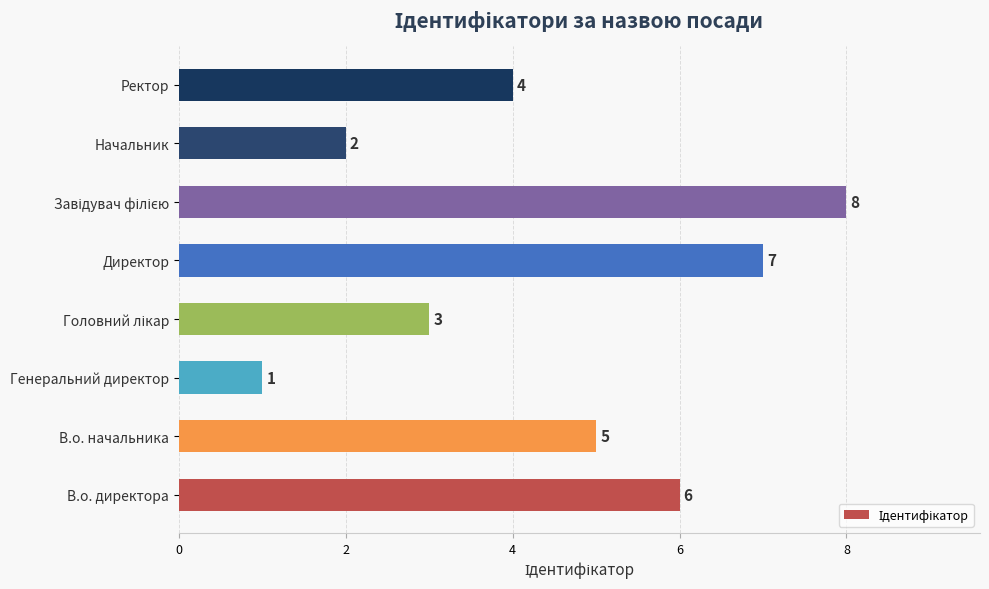

How many values are between 3 and 7?

5